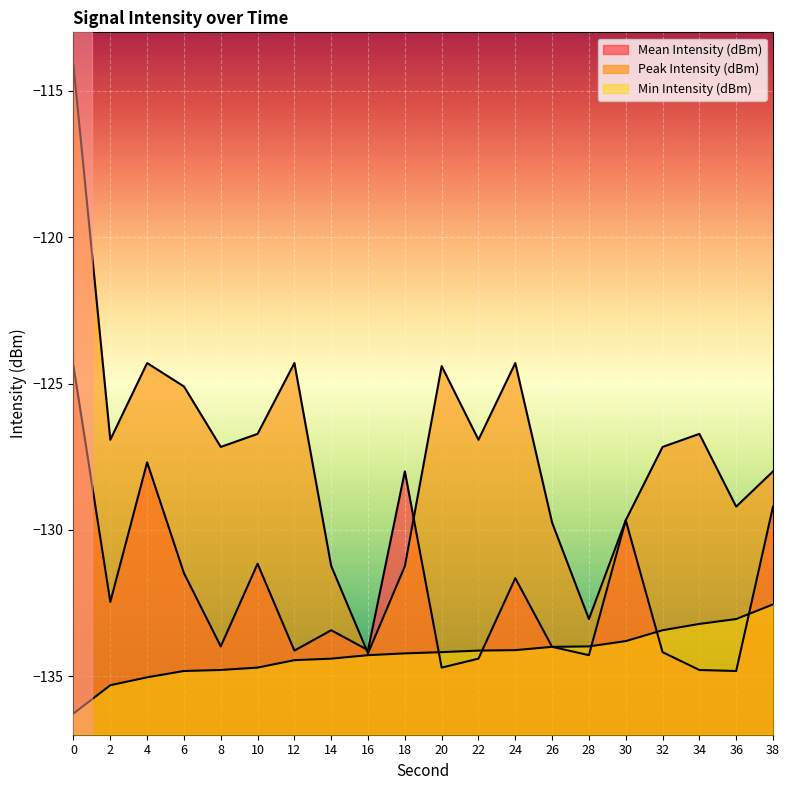

What is the sum of the Min Intensity (dBm) values at 6 and 26?

-268.8